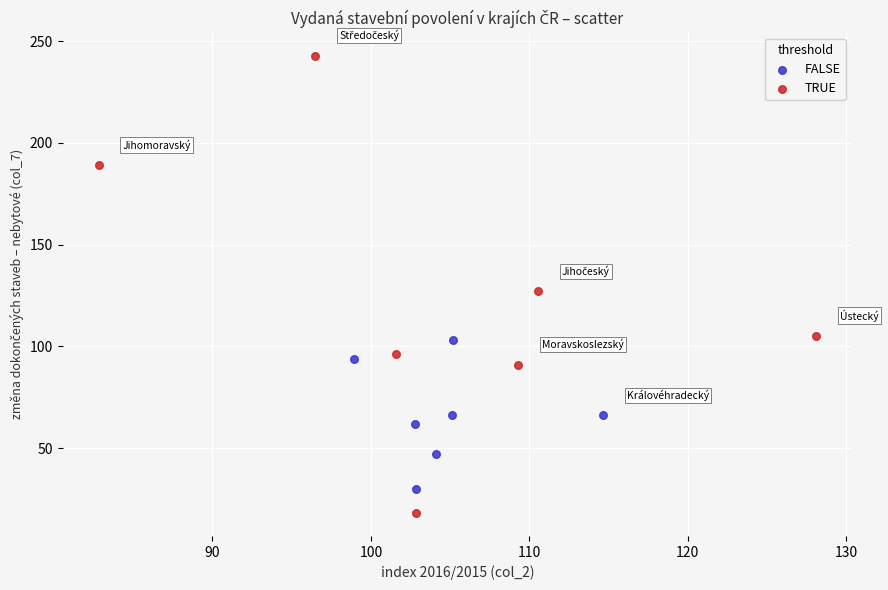

Which series reaches the minimum Y coordinate?

TRUE